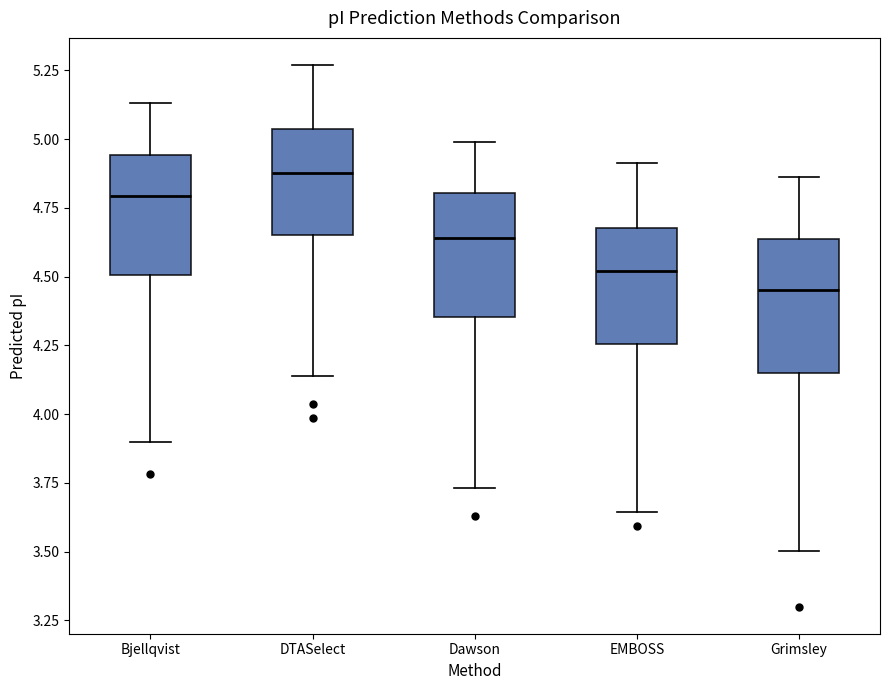

Where is the lower edge of the box for Dawson on the y-axis? The values are not printed on the chart, so give them approximately, as read against the axis.

4.35